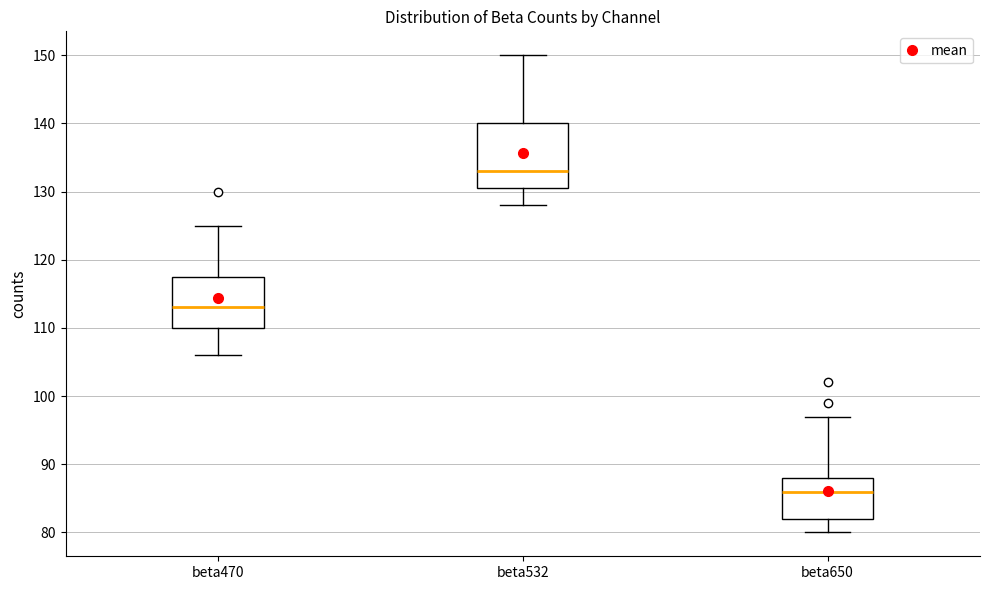

Which box's median line is the lowest?

beta650